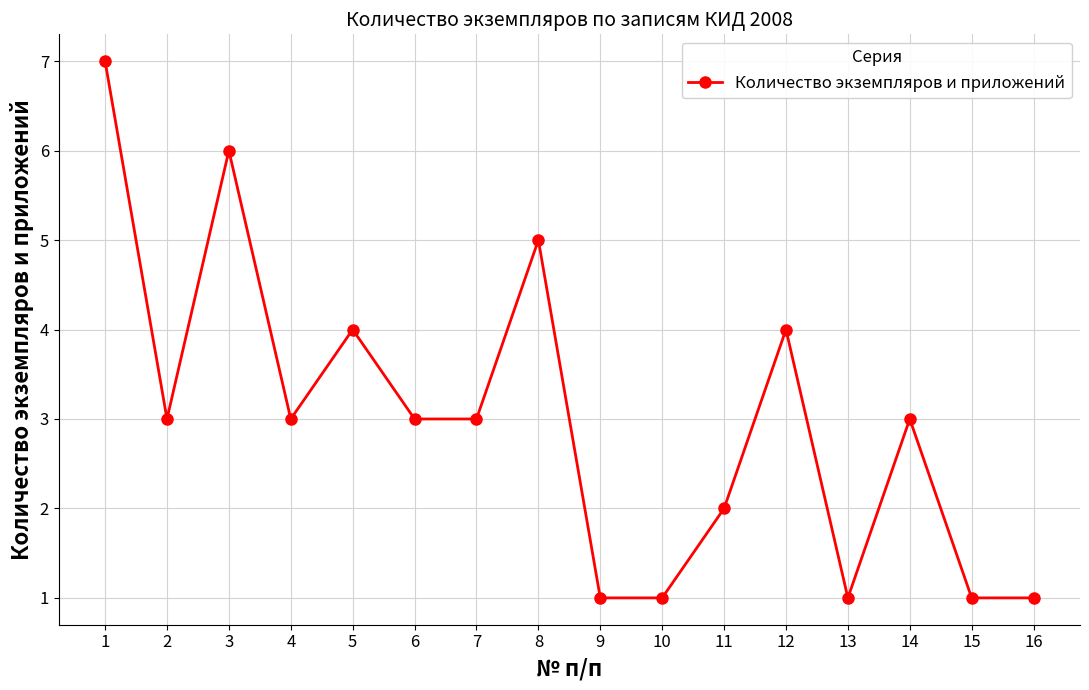

Reading left to right, what are all the values shown in this chart?

1=7	2=3	3=6	4=3	5=4	6=3	7=3	8=5	9=1	10=1	11=2	12=4	13=1	14=3	15=1	16=1